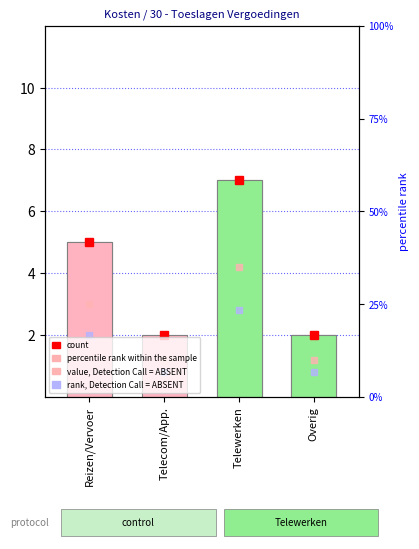

What is the smallest value displayed?

2